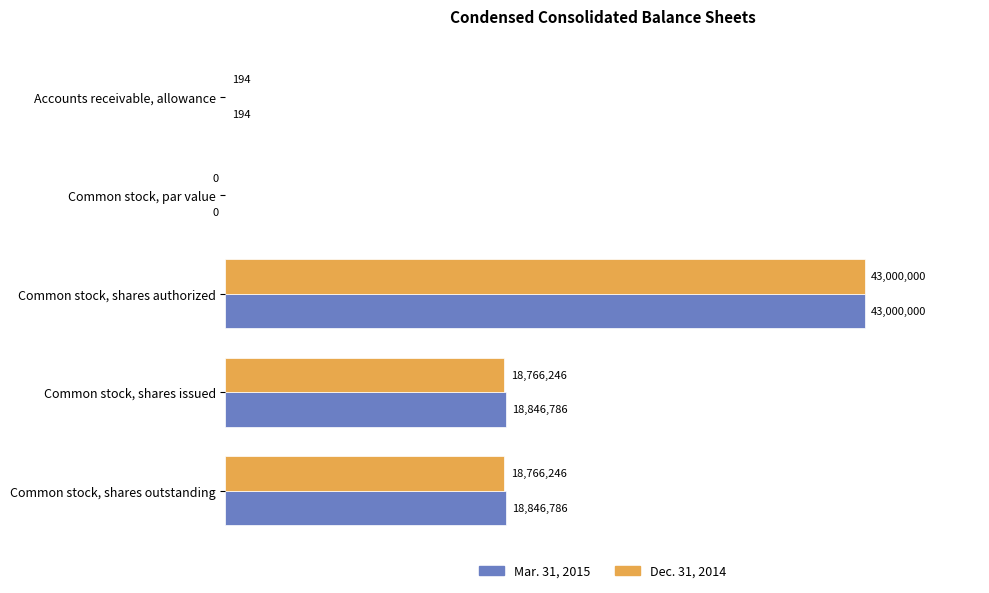

What are all the series names shown in the legend?

Mar. 31, 2015, Dec. 31, 2014